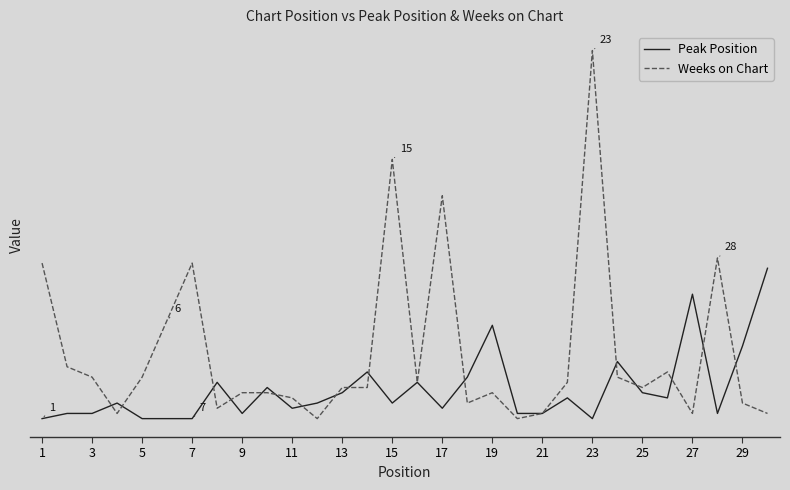

Reading right to left, what are all the values shown in this chart?

Peak Position: 30	15	2	25	5	6	12	1	5	2	2	19	9	3	8	4	10	6	4	3	7	2	8	1	1	1	4	2	2	1
Weeks on Chart: 2	4	32	2	10	7	9	72	8	2	1	6	4	44	8	51	7	7	1	5	6	6	3	31	20	9	2	9	11	31